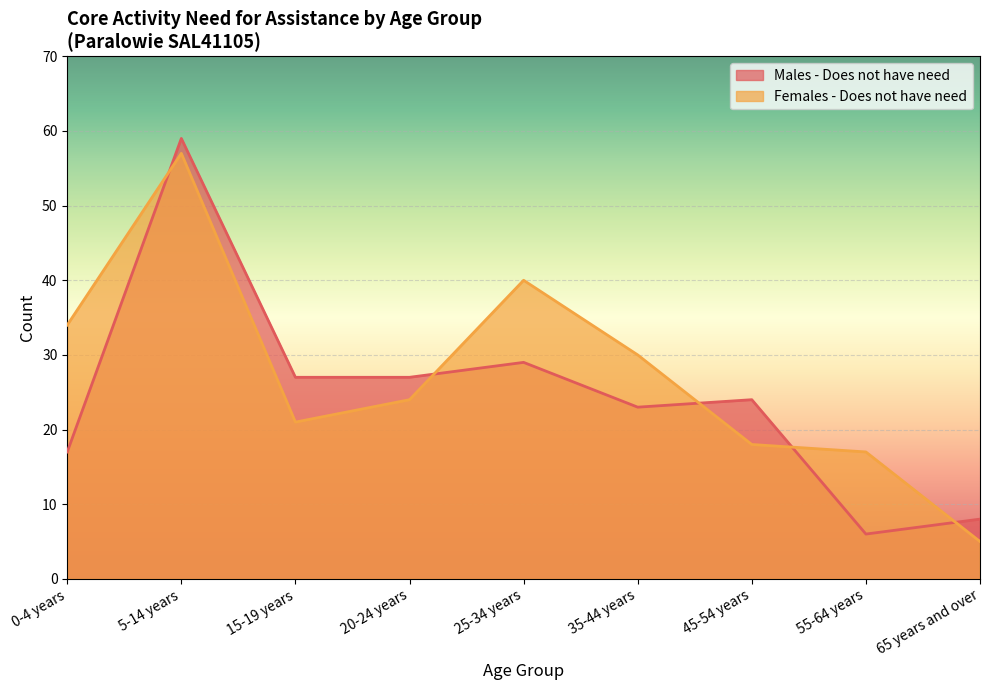

What is the difference between the highest and lowest values at 5-14 years?

2